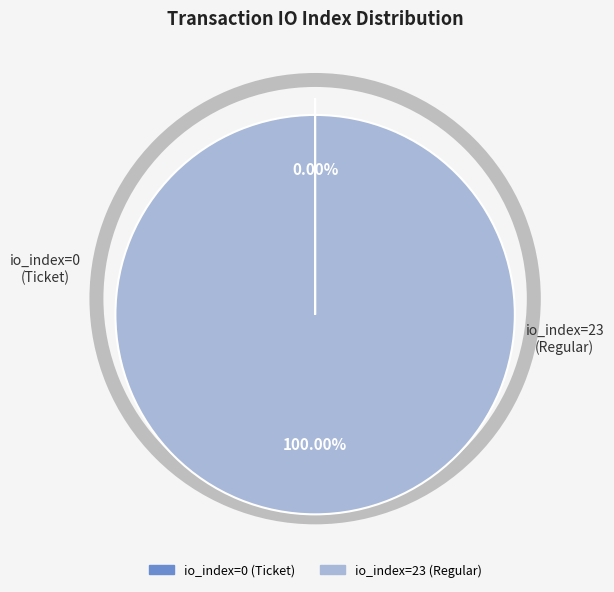

To the nearest percent, what is the difference between the io_index=23 (Regular) and io_index=0 (Ticket) slice percentages?

100%